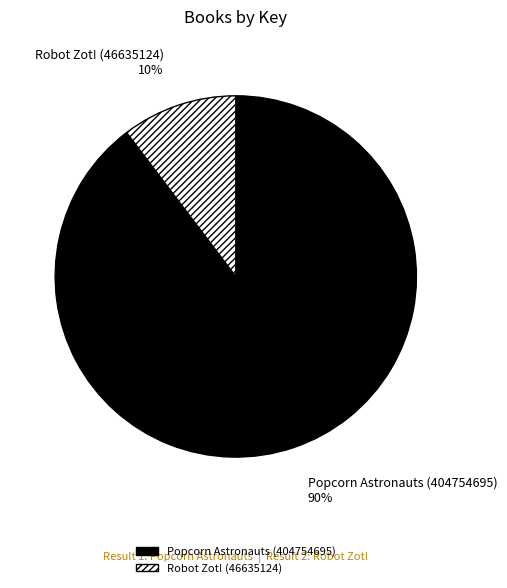

True or false: Popcorn Astronauts (404754695) accounts for 75% of the total.

False